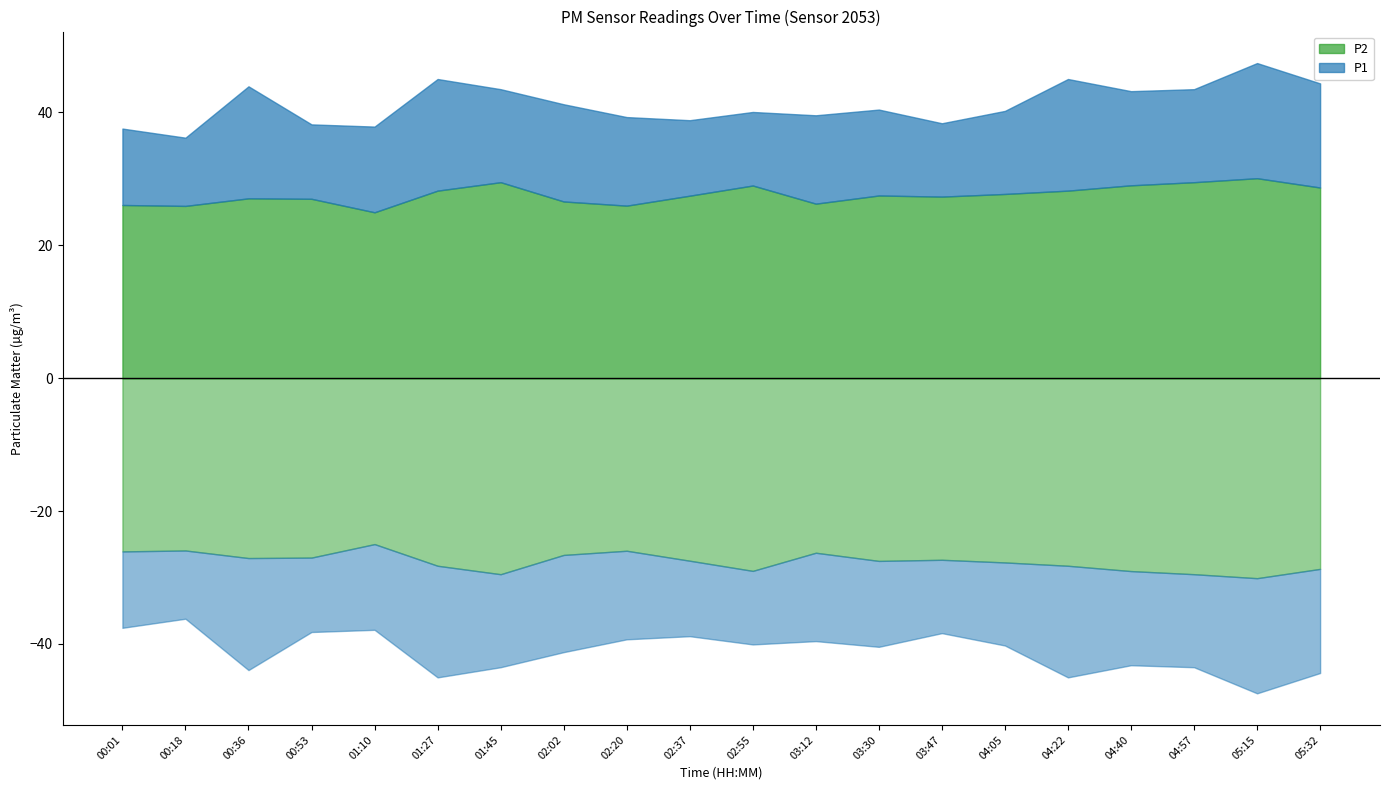

True or false: P2 and P1 intersect in this chart.

False